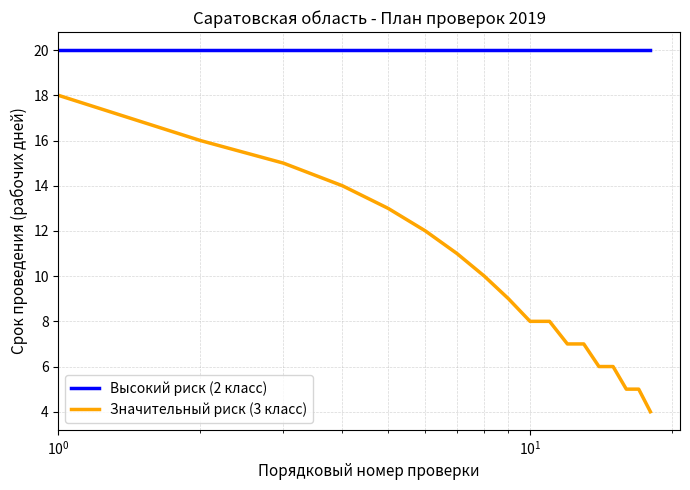

What is the minimum value shown in the chart?

4